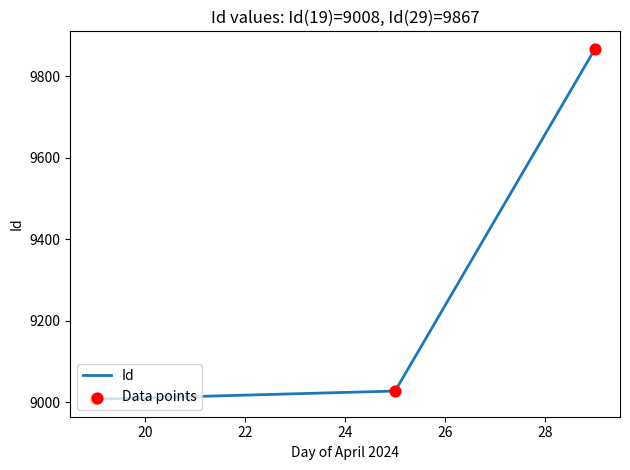

Between 18:30 (2024-04-29) and 18:30 (2024-04-19), which is larger?

18:30 (2024-04-29)